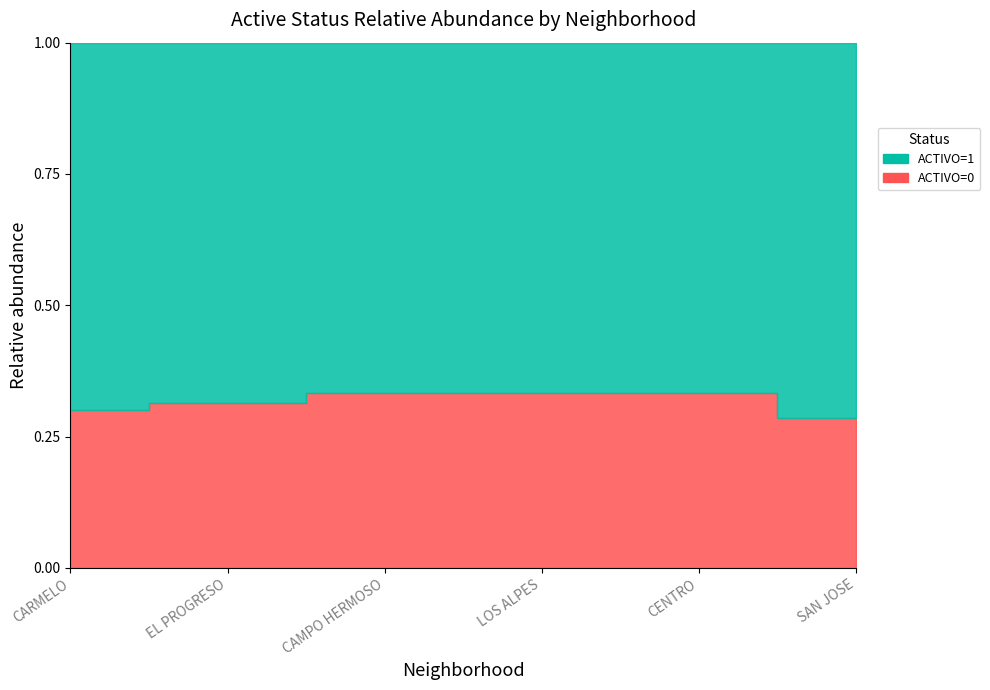

Rank the categories by CARMELO value from highest to lowest.

ACTIVO=1, ACTIVO=0